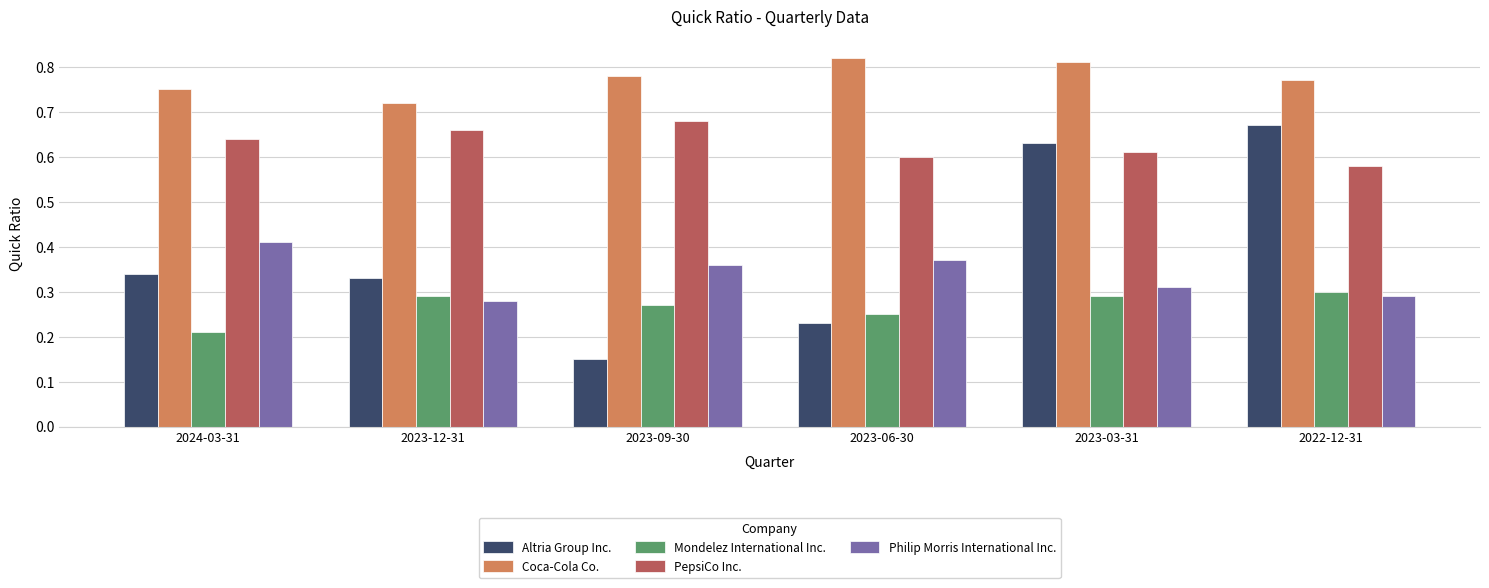

The Philip Morris International Inc. series shows 0.4 at 2023-12-31. True or false?

False